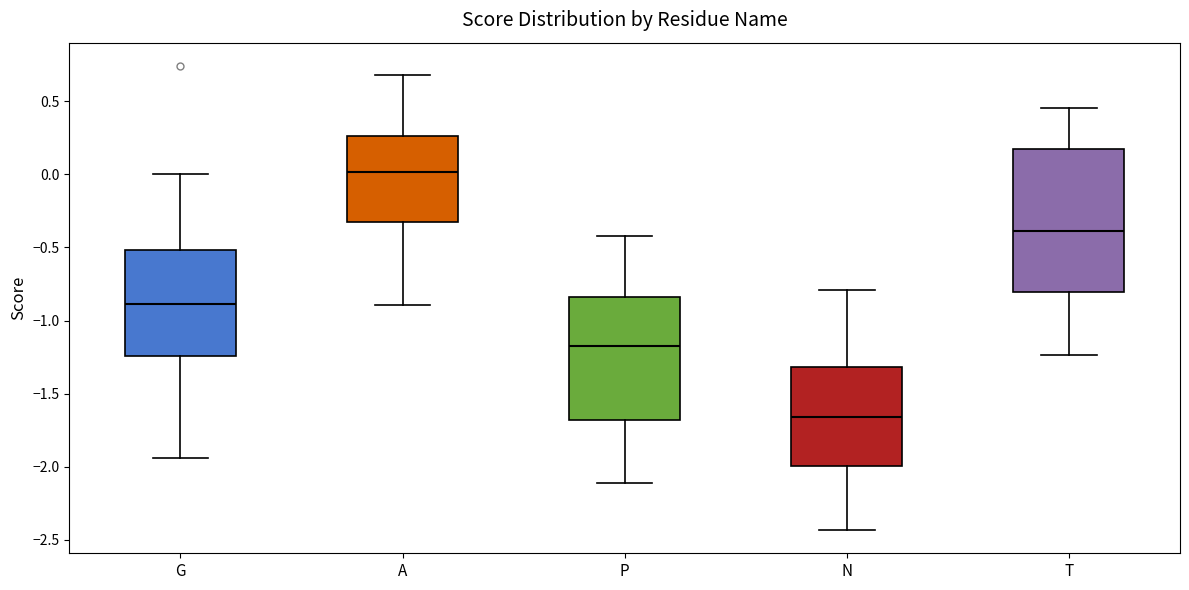

Where is the lower edge of the box for A on the y-axis? The values are not printed on the chart, so give them approximately, as read against the axis.

-0.35